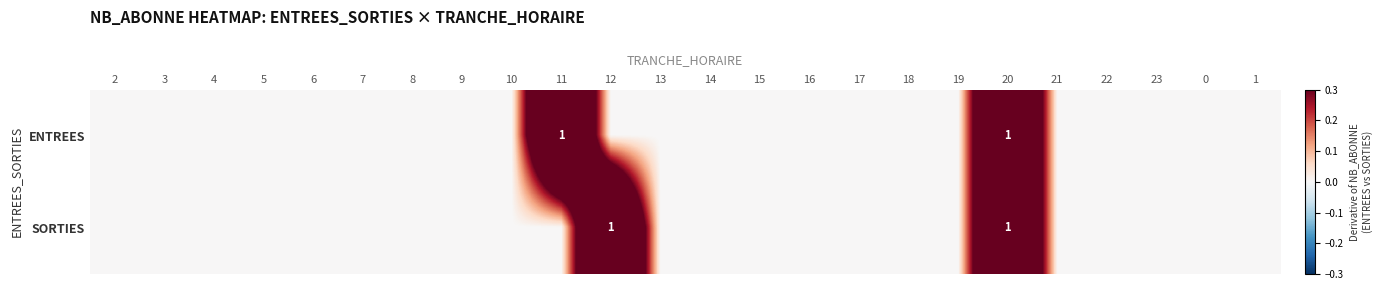

What is the sum of all SORTIES values?

2